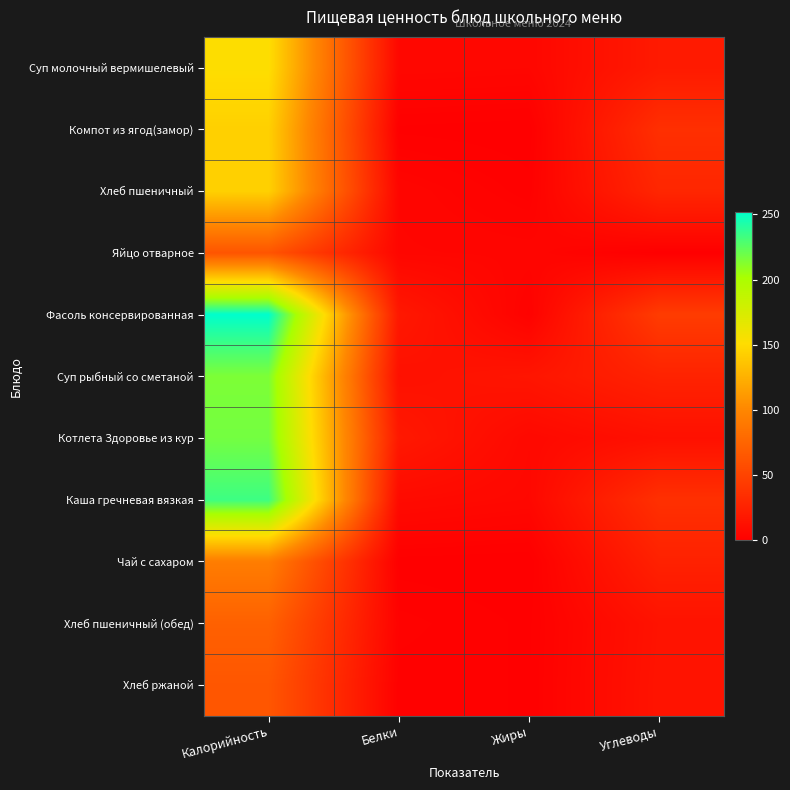

Which series has the widest spread of values?

Фасоль консервированная